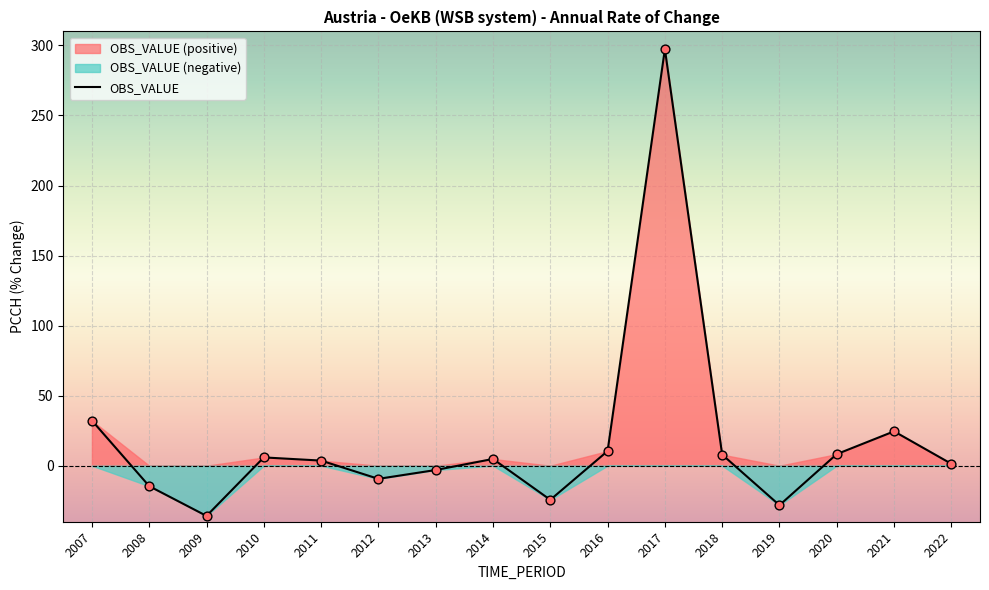

Which has a higher value, 2019 or 2016?

2016